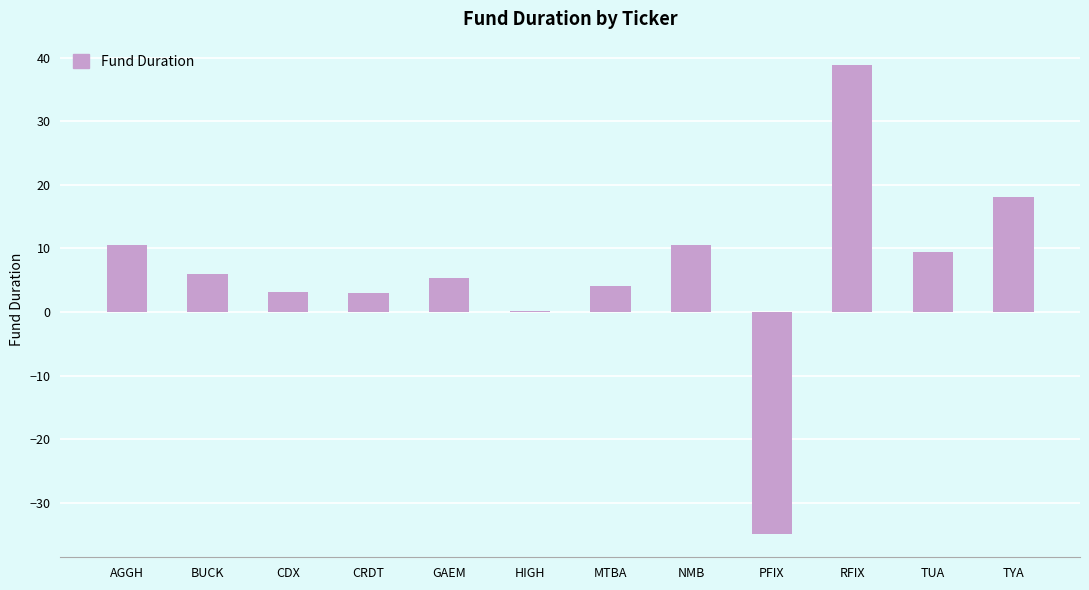

Which has a higher value, HIGH or TYA?

TYA